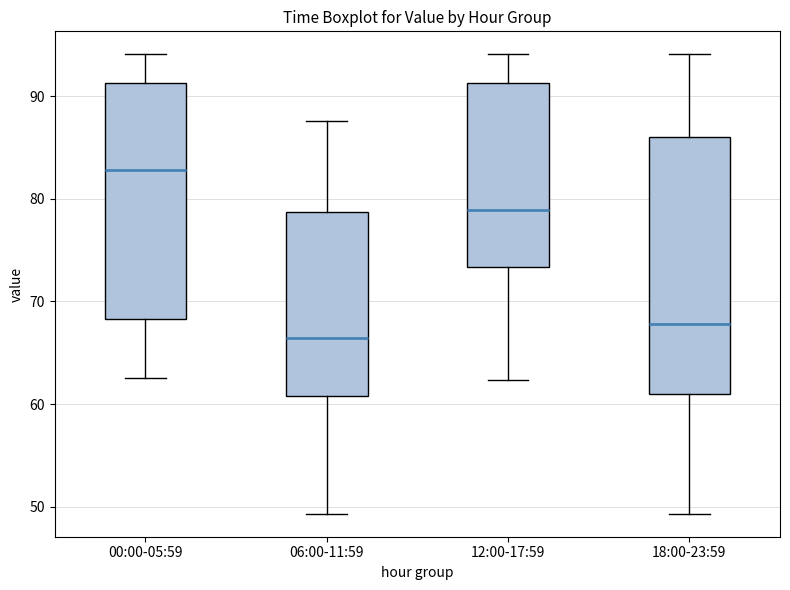

Which box has the highest median line?

00:00-05:59